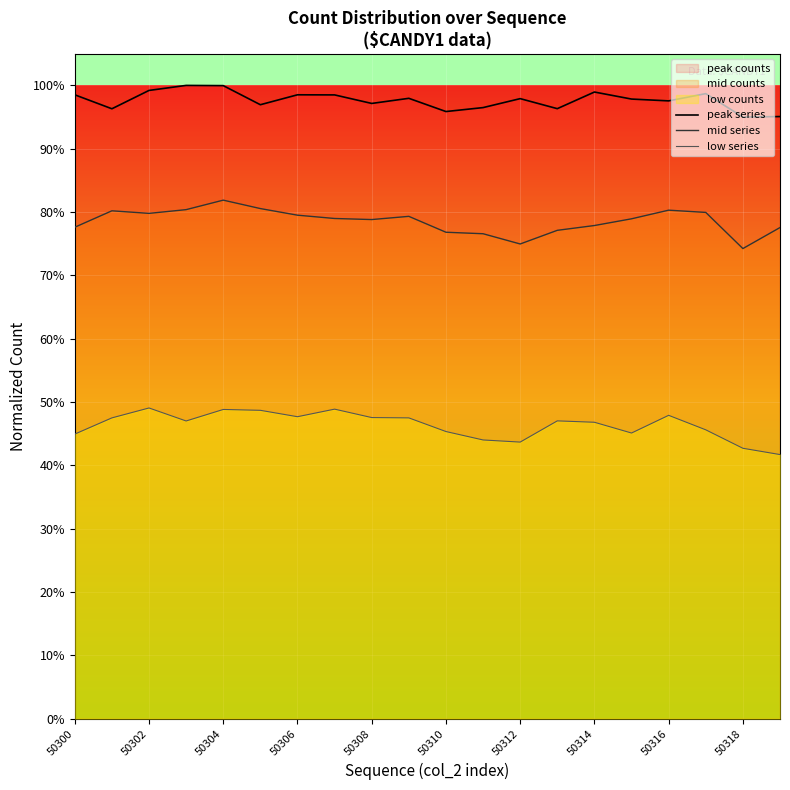

Rank the series by their maximum value, from lowest to highest.

low series, mid series, peak series